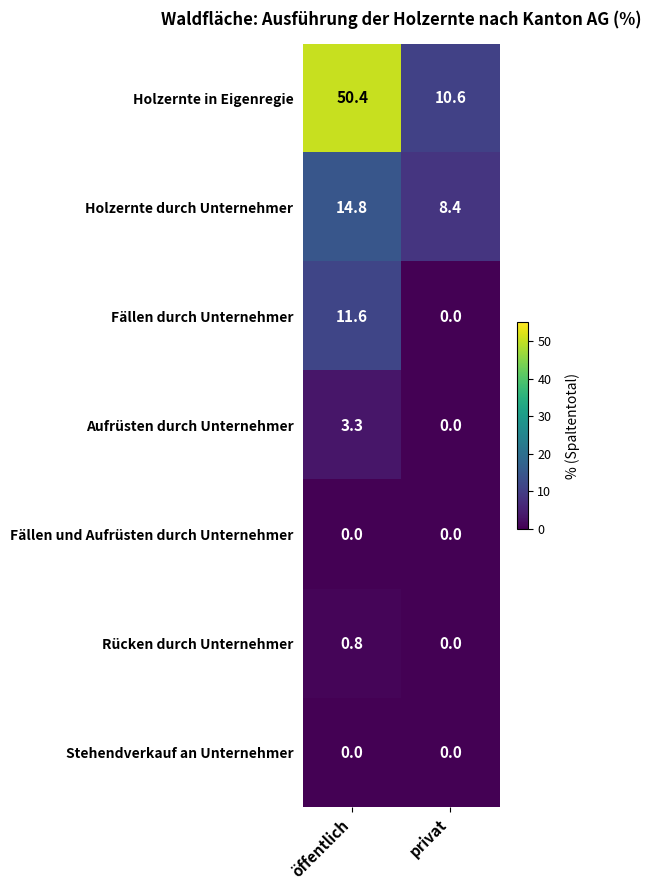

Reading left to right, transcribe all the data shown in this chart.

Holzernte in Eigenregie: 50.4	10.6
Holzernte durch Unternehmer: 14.8	8.4
Fällen durch Unternehmer: 11.6	0.0
Aufrüsten durch Unternehmer: 3.3	0.0
Fällen und Aufrüsten durch Unternehmer: 0.0	0.0
Rücken durch Unternehmer: 0.8	0.0
Stehendverkauf an Unternehmer: 0.0	0.0